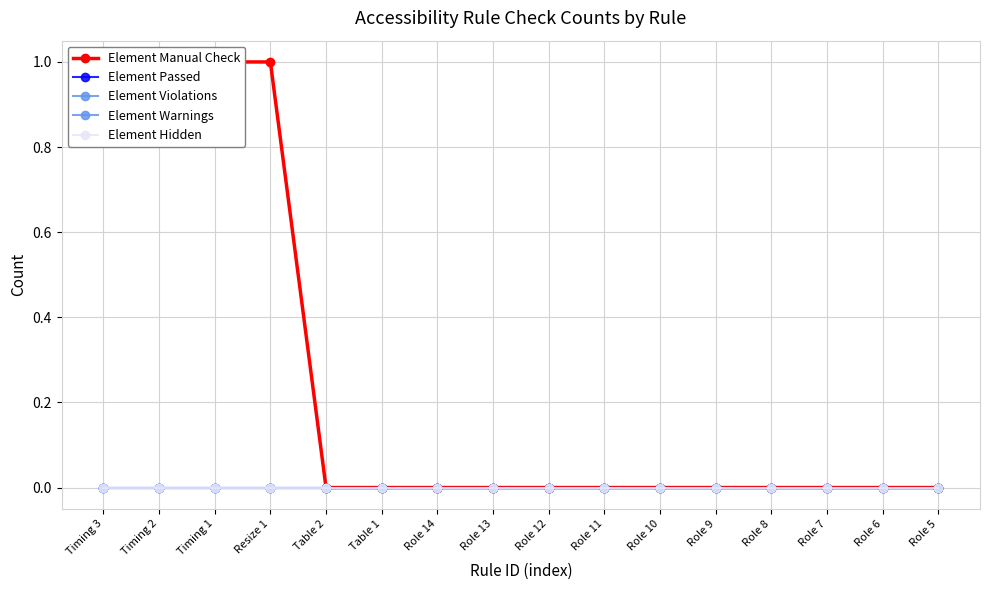

Which has a higher value, Timing 1 or Table 2?

Timing 1